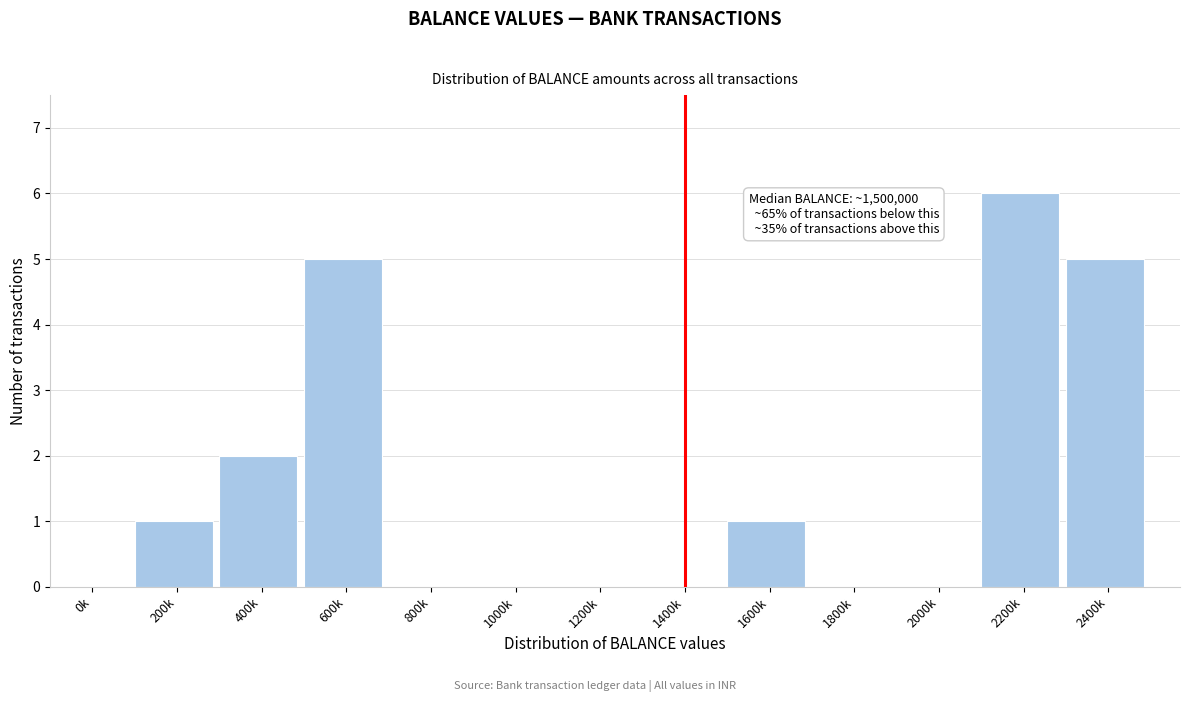

Reading left to right, extract all data points from this chart.

0k=0	200k=1	400k=2	600k=5	800k=0	1000k=0	1200k=0	1400k=0	1600k=1	1800k=0	2000k=0	2200k=6	2400k=5